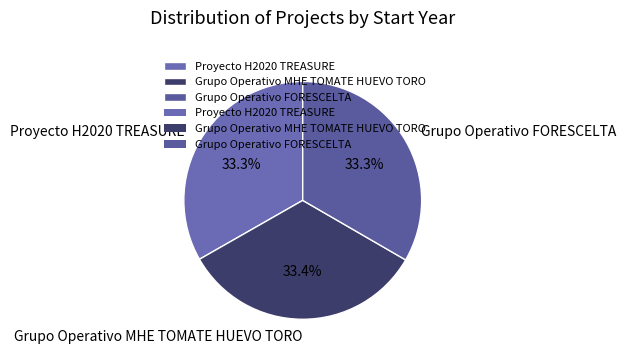

To the nearest percent, what percentage of the pie is Proyecto H2020 TREASURE?

33%